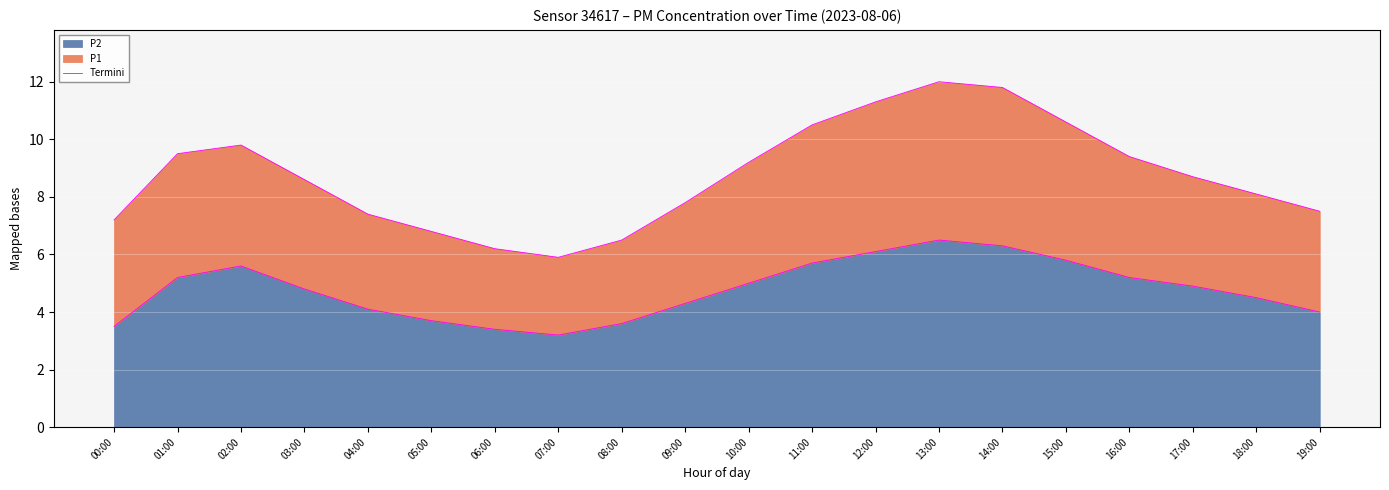

Between 14:00 and 12:00, which is larger?

14:00